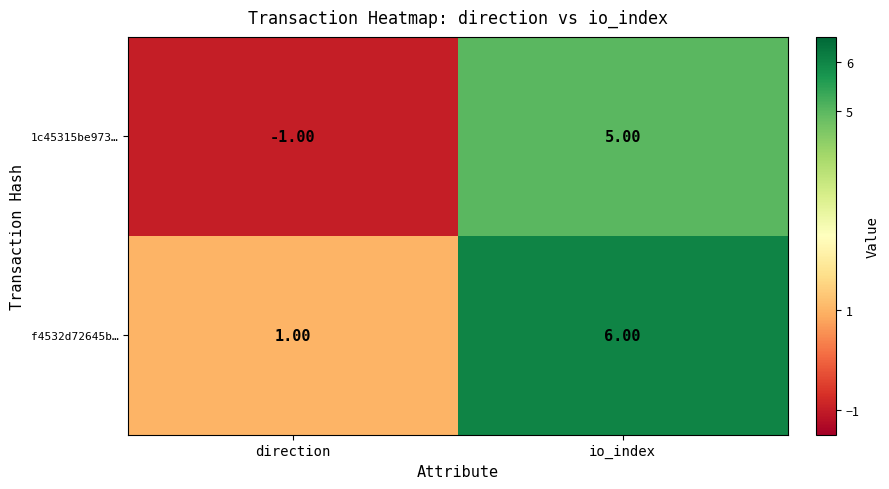

Between direction and io_index, which series saw the biggest shift?

1c45315be973…